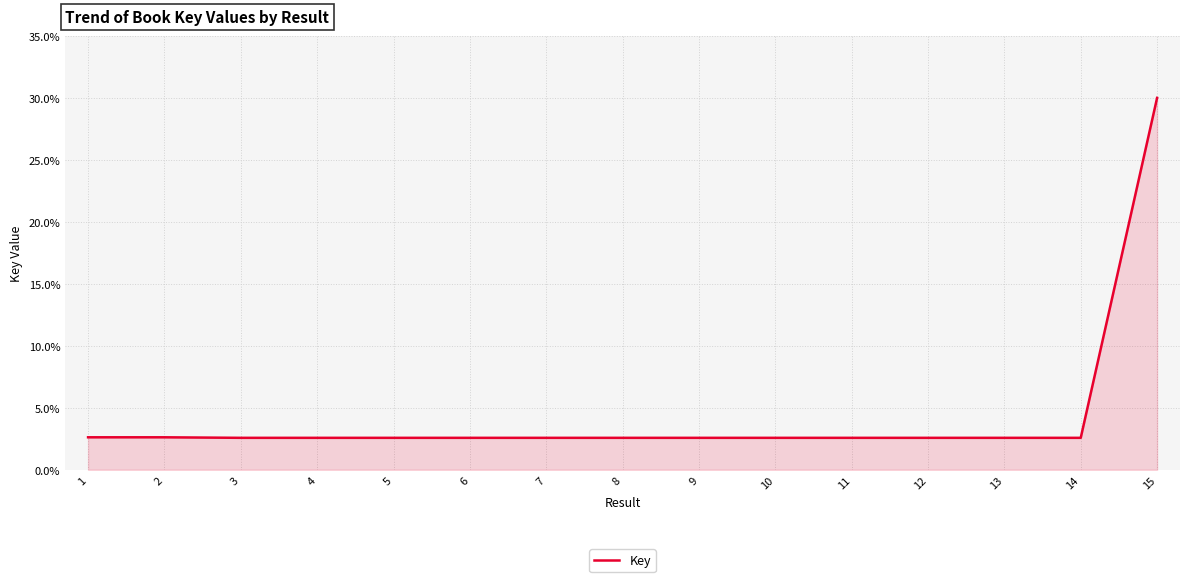

What is the difference between the values at 11 and 15?

27.4